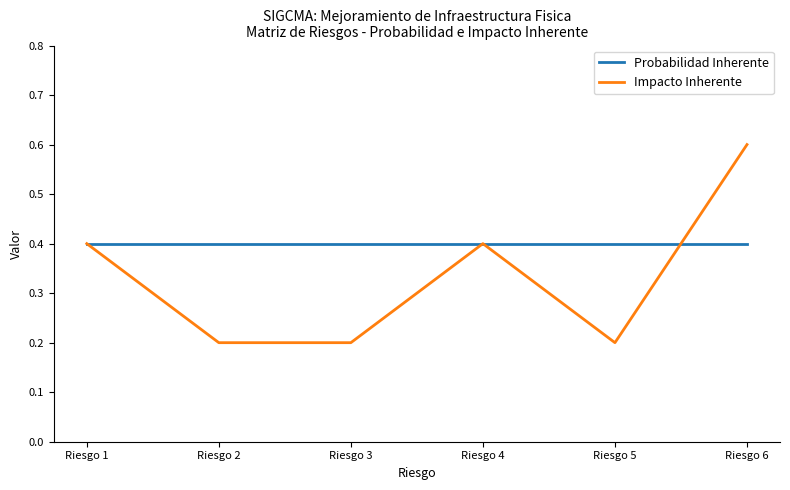

Which series has the widest spread of values?

Impacto Inherente